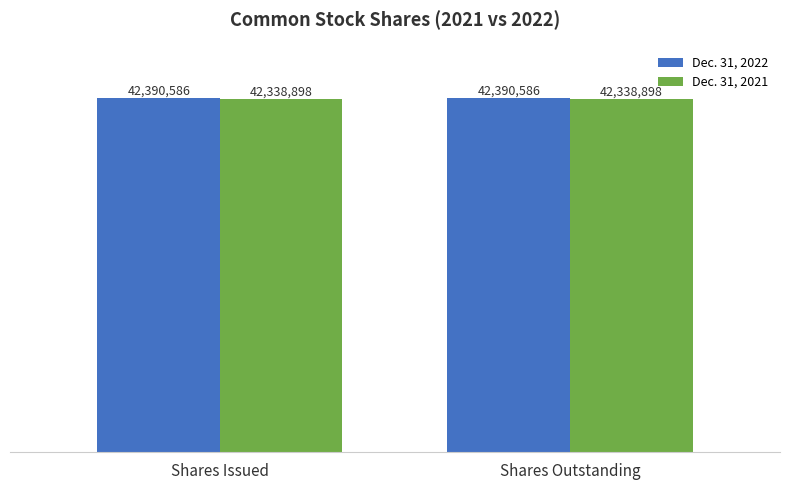

What is the approximate value of Dec. 31, 2021 at Shares Issued?

42338898